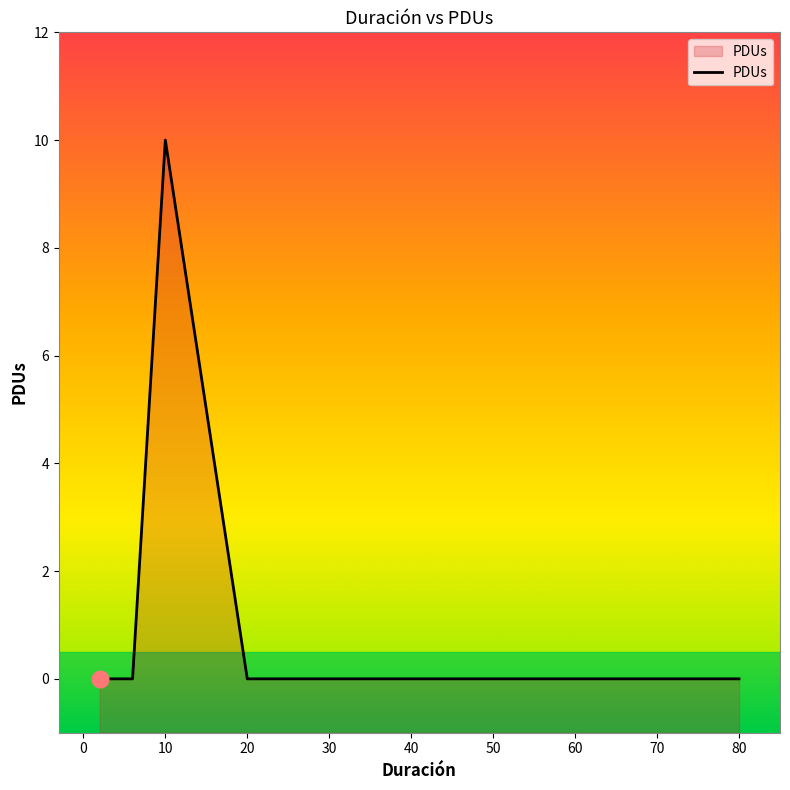

At which category does the chart reach its minimum across all series?

80